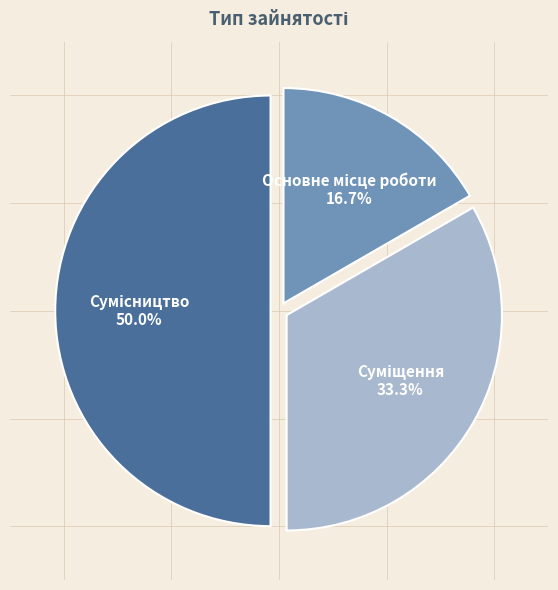

Does Сумісництво account for over 50% of the chart?

No